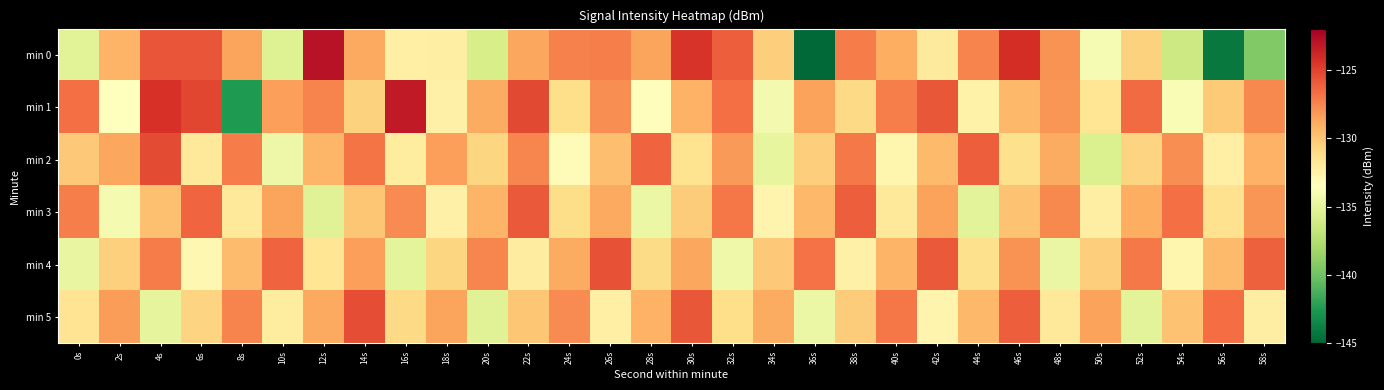

Count the number of categories in the chart.

30